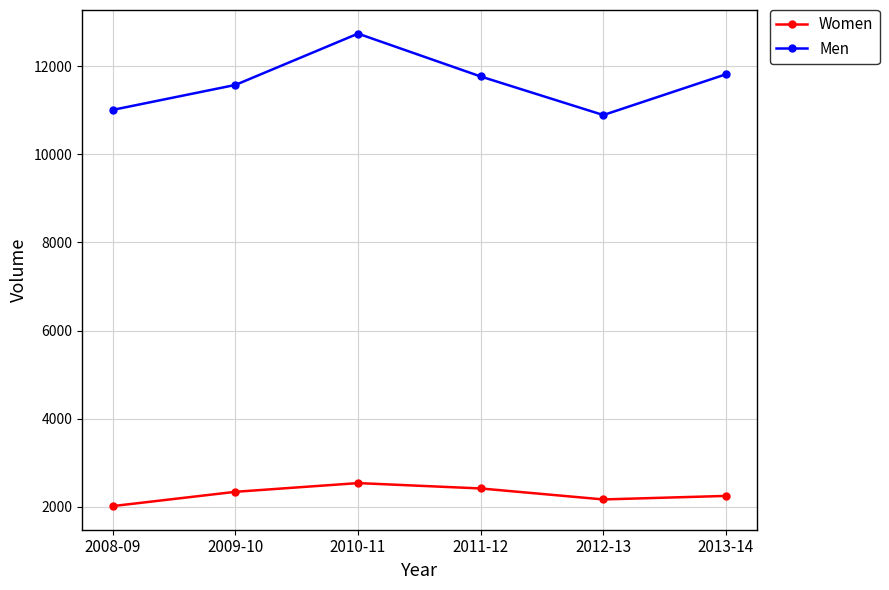

In Men, how many points are lower than both neighbors (excluding endpoints)?

1